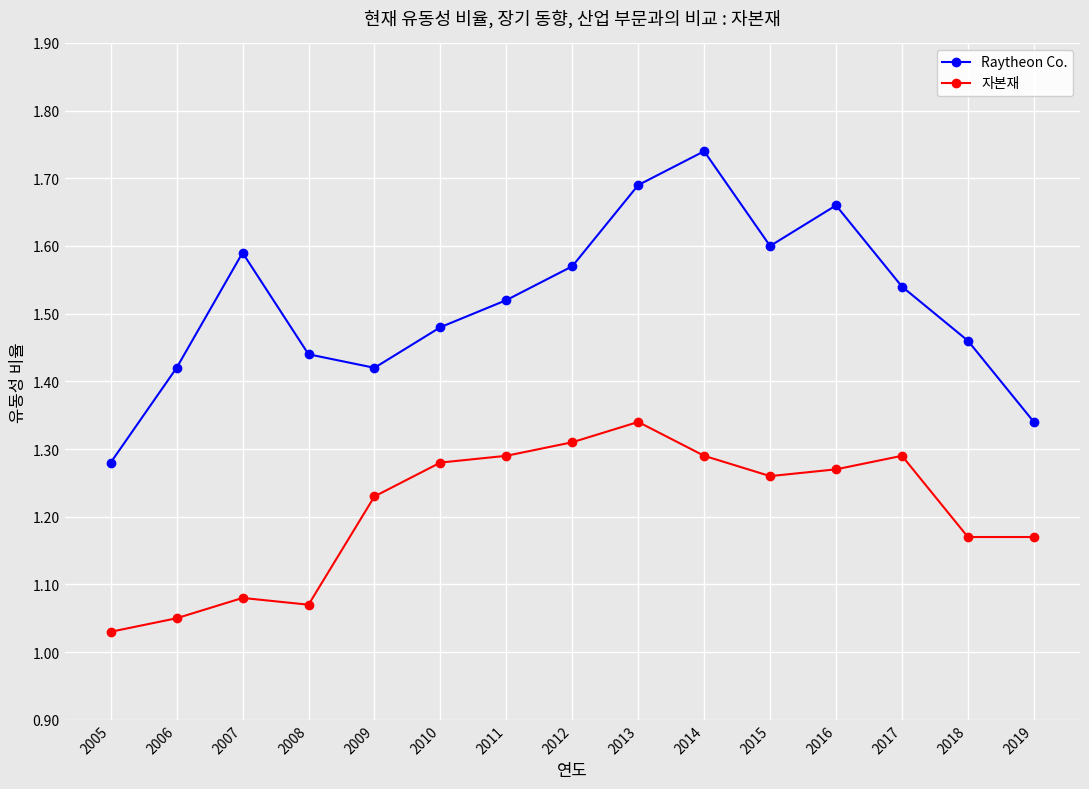

What are all the series names shown in the legend?

Raytheon Co., 자본재